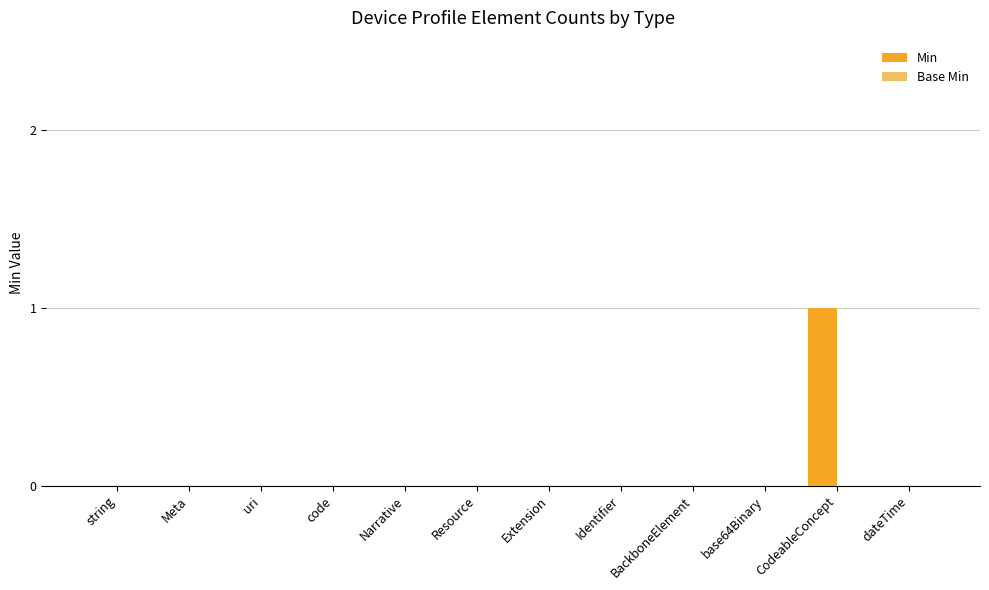

Which label corresponds to the largest value in the chart?

CodeableConcept